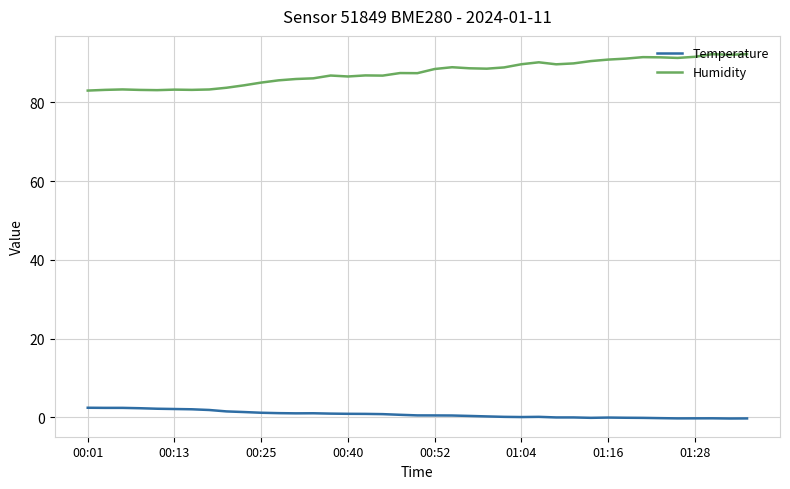

Does the chart display data point markers on the line(s)?

No